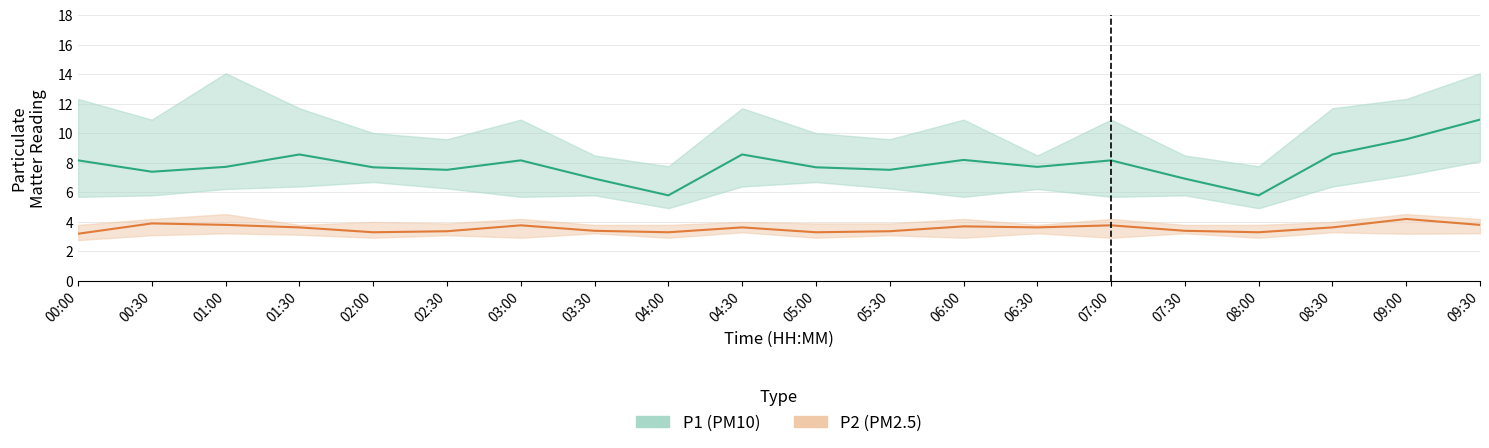

Rank the series at 00:00 from lowest to highest value.

P2 (PM2.5), P1 (PM10)